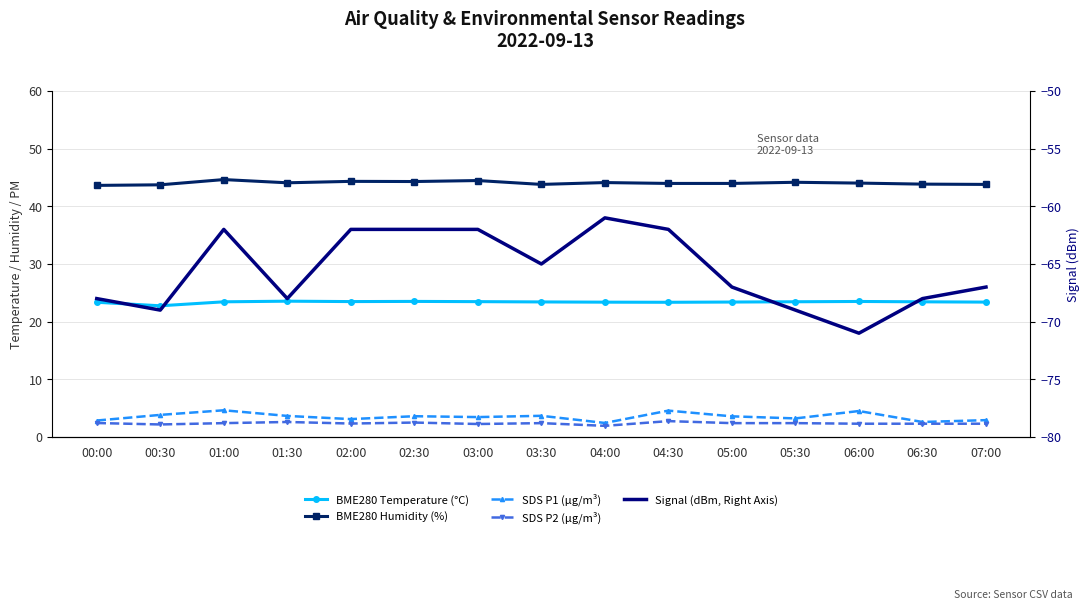

Is it true that SDS P2 (µg/m³) equals 0.9 at 03:00?

False